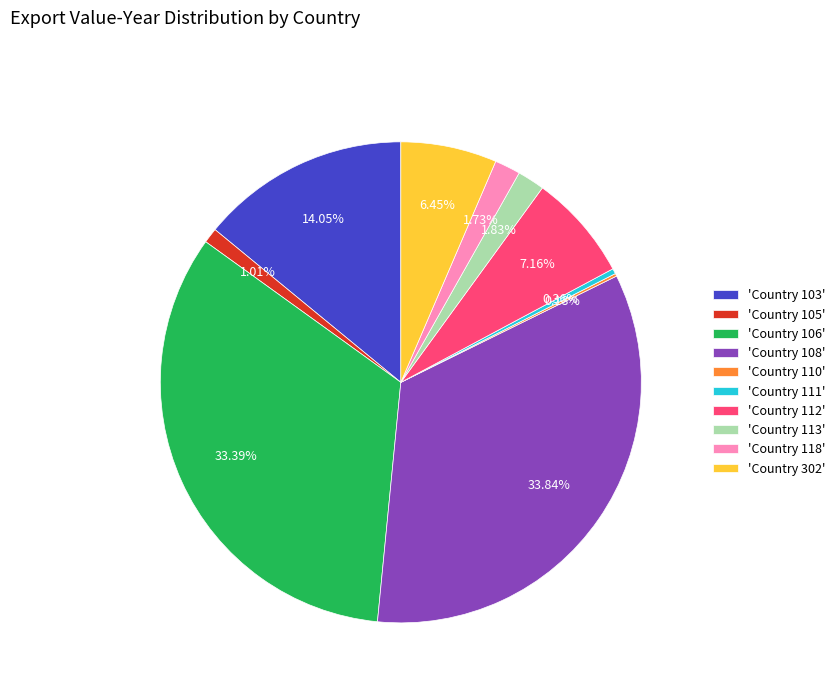

Is there a majority slice in this chart?

No